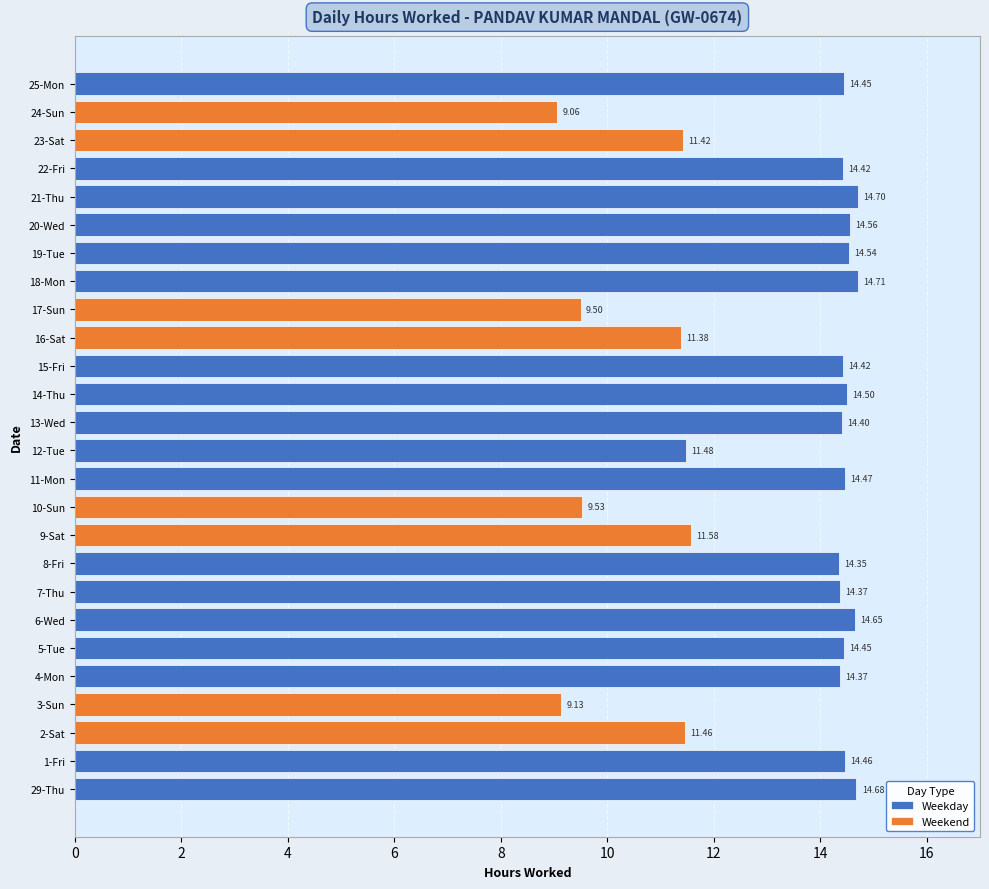

Are the bars grouped side by side (vs. stacked)?

Yes